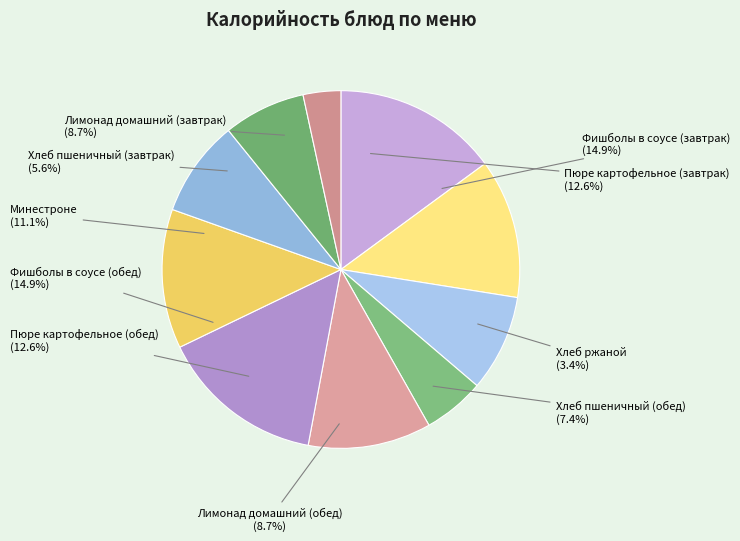

To the nearest percent, what portion does Лимонад домашний (завтрак) represent?

9%